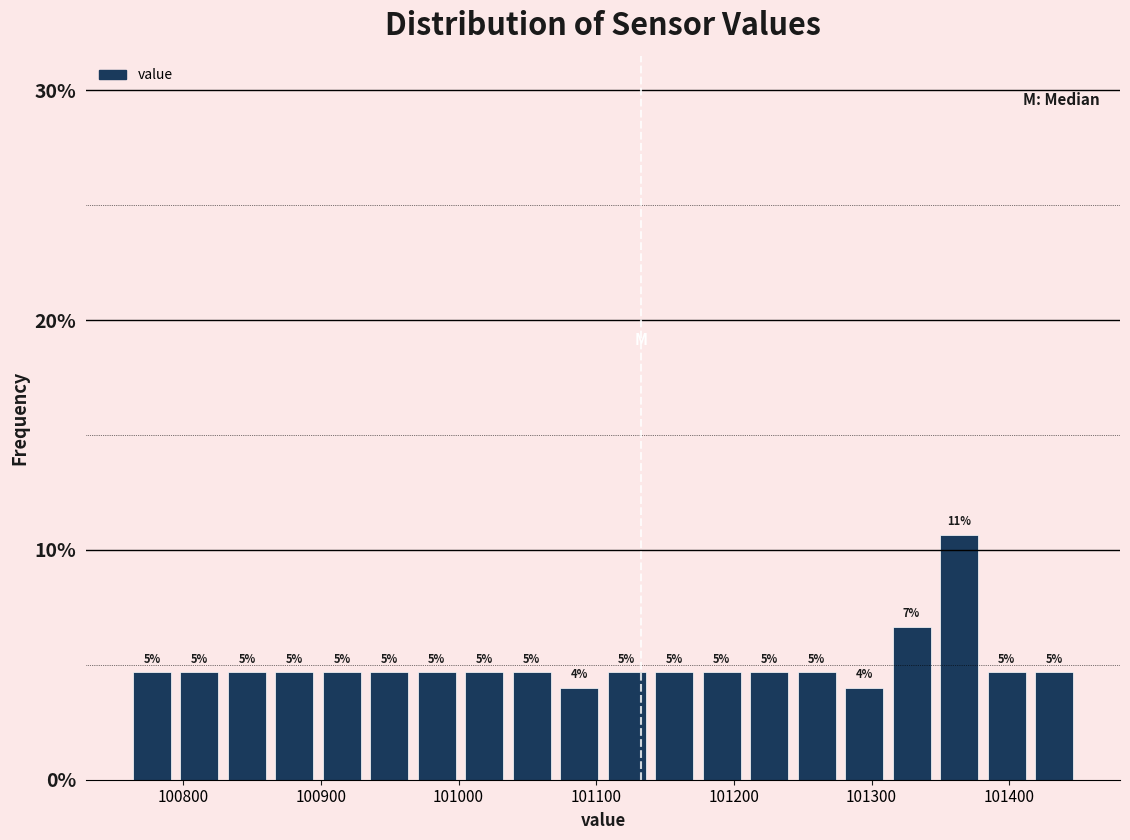

Read against the x-axis, roughly where is the centre of the tallest bar?

101360